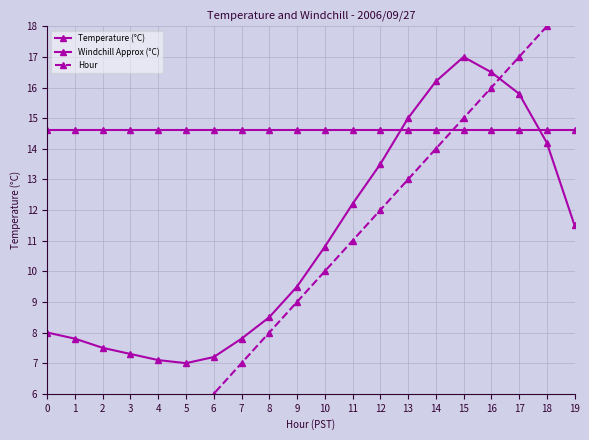

Which category has the highest value across all series?

19